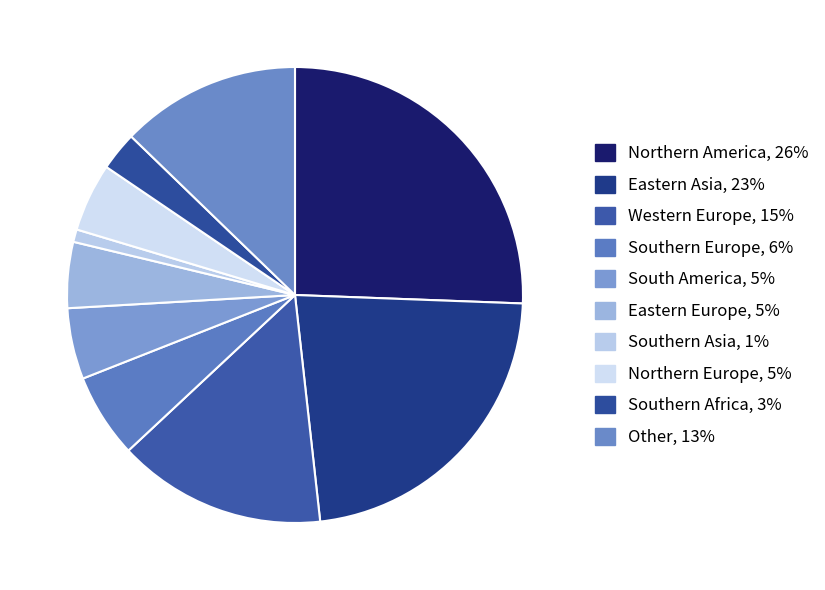

What is the largest slice in the pie chart?

Northern America